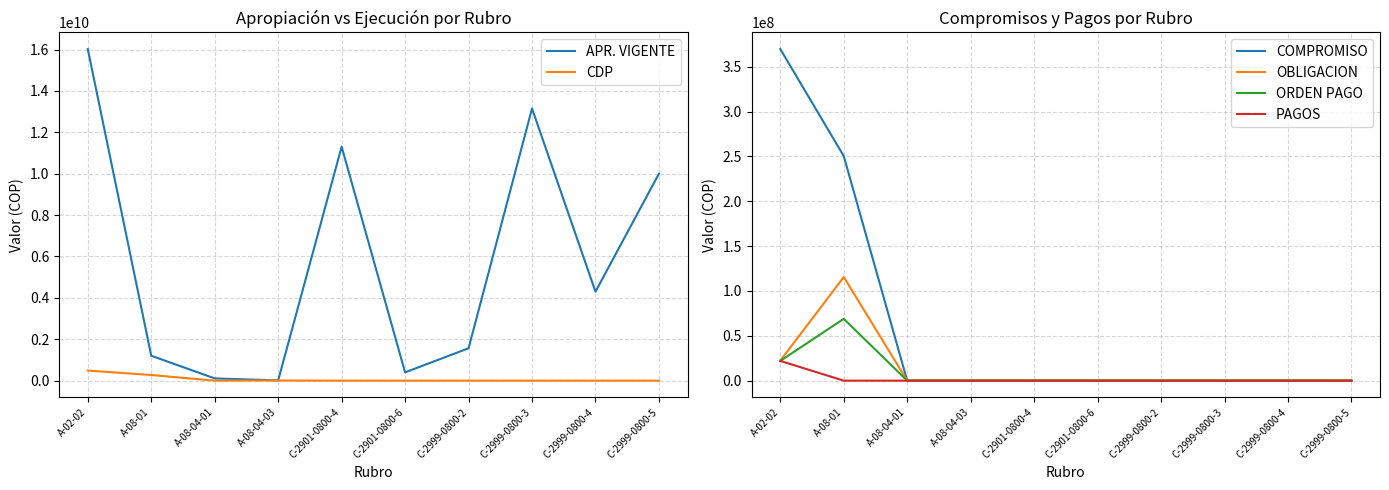

How many series are shown in this chart?

6